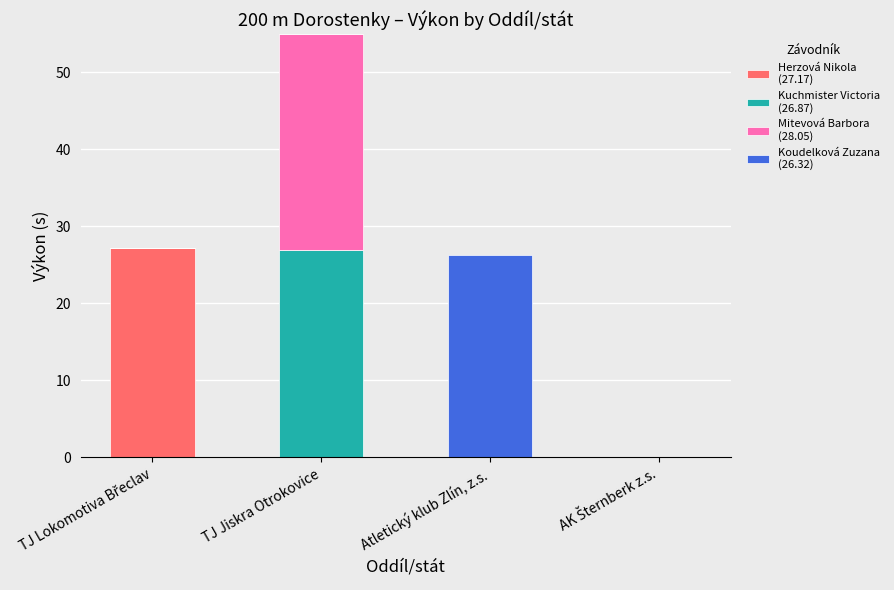

At which category is the sum across all series the highest?

TJ Jiskra Otrokovice